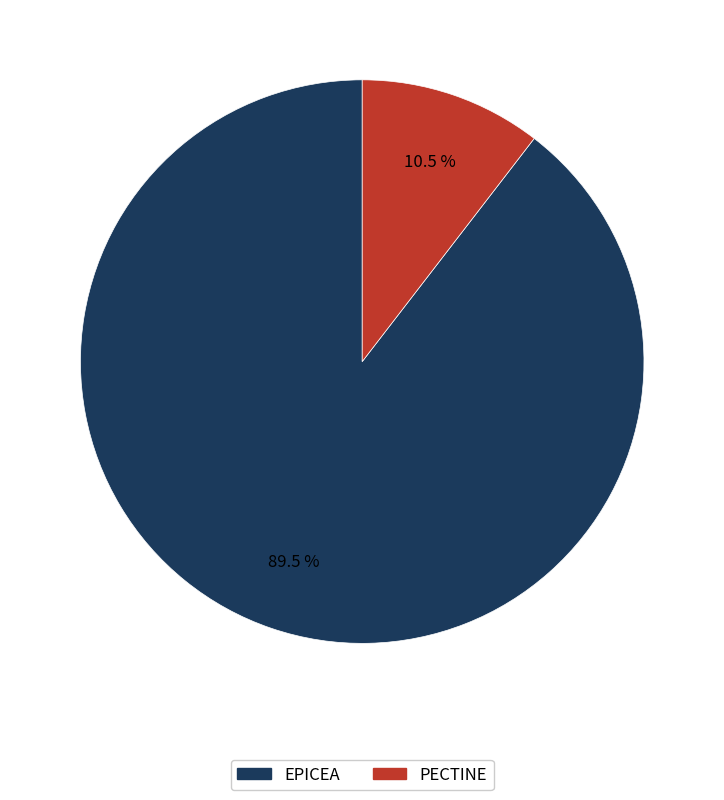

Which category has the biggest portion of the pie?

EPICEA